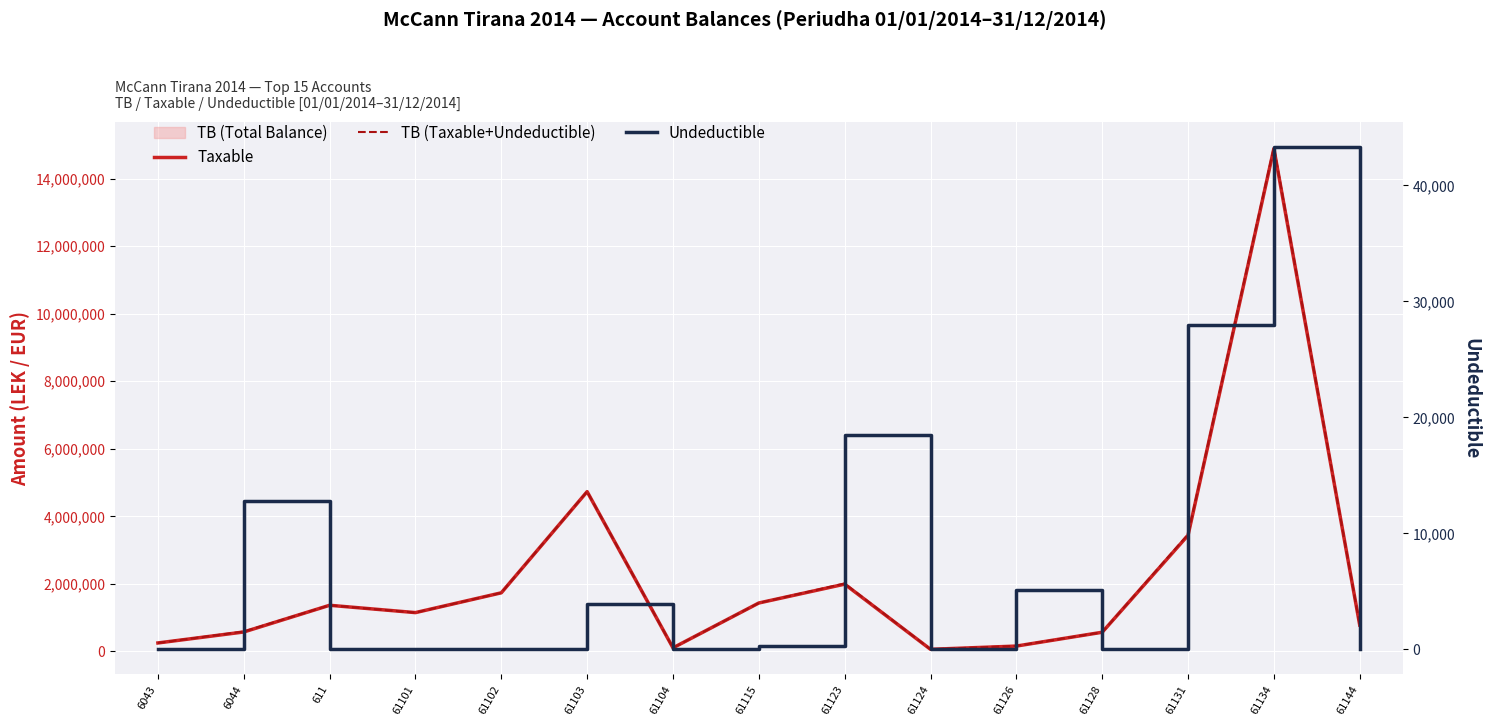

What is the difference between the TB (Taxable+Undeductible) values at 61101 and 611?

217024.9